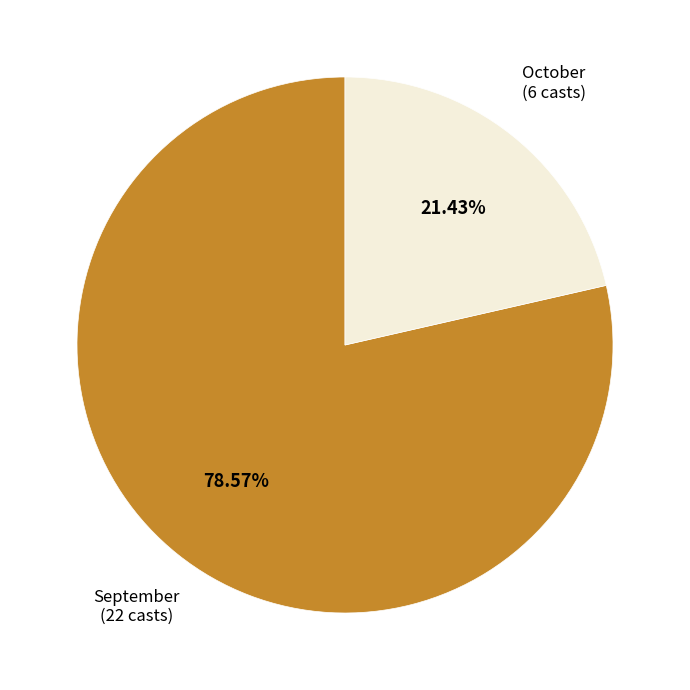

Does any single category account for the majority?

Yes